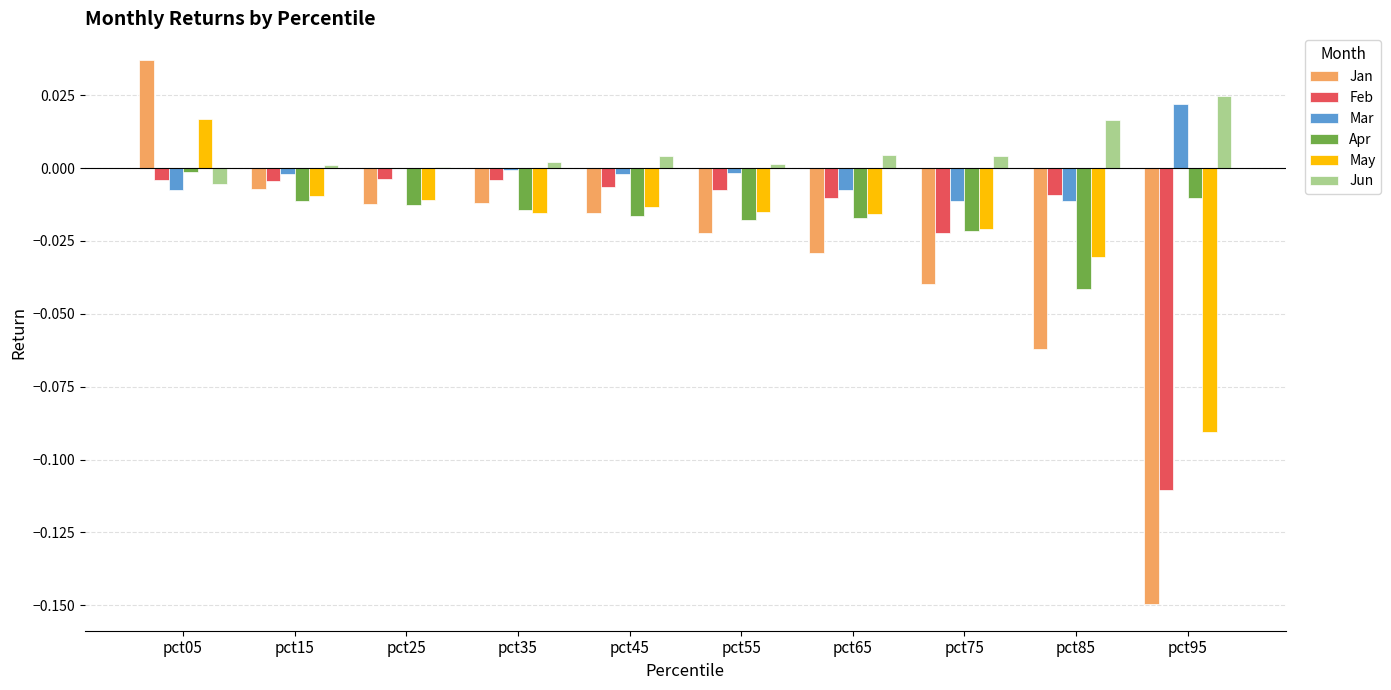

Between pct45 and pct95, which series saw the biggest shift?

Jan